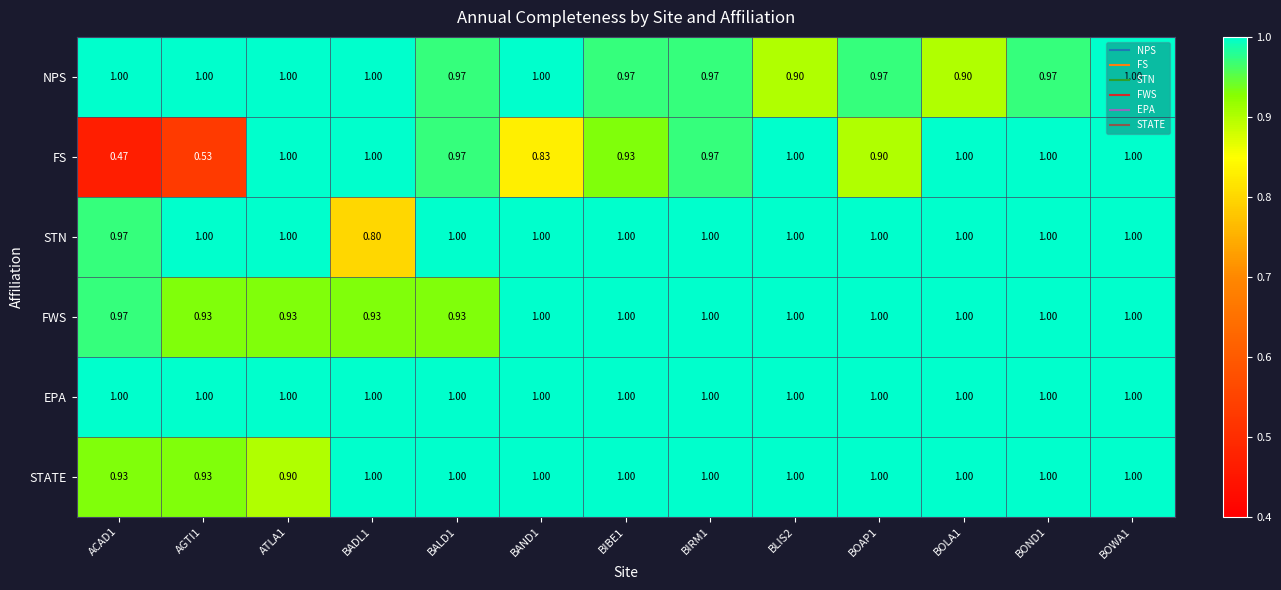

Which series has the widest spread of values?

FS